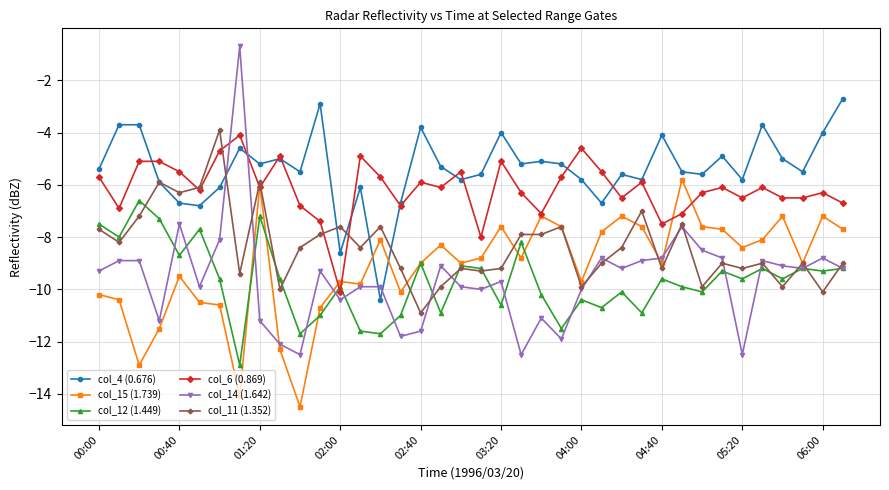

What is the maximum value shown in the chart?

-0.7